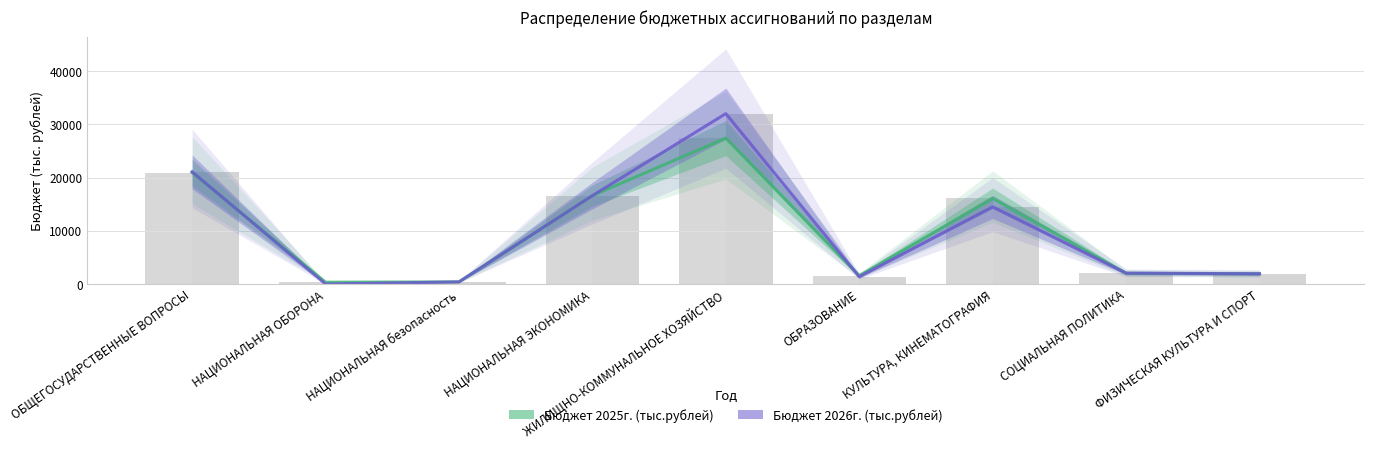

How many bars are there in total?

18